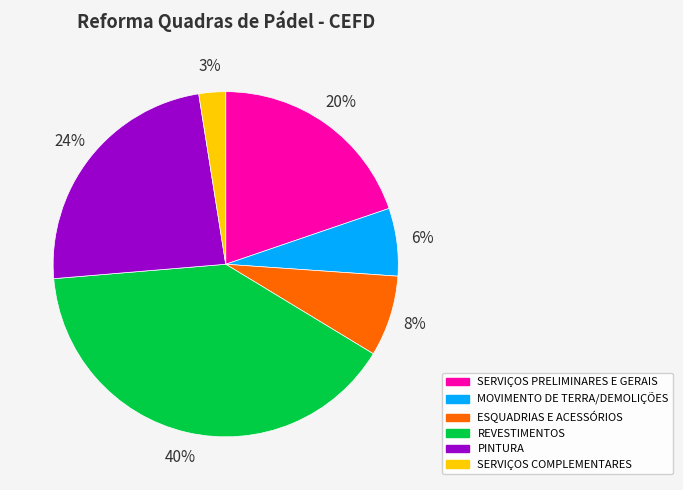

To the nearest percent, what is the difference between the largest and smallest slice percentages?

37%